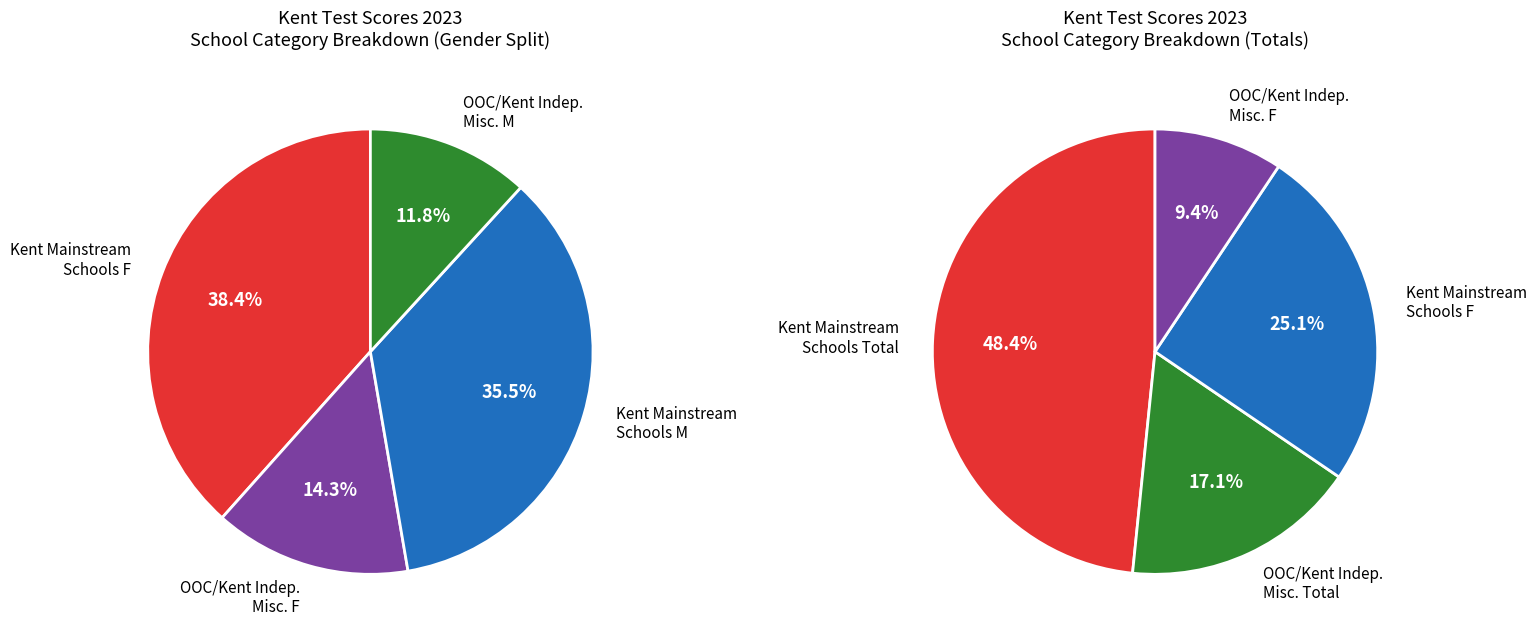

Count the number of slices in the pie.

4